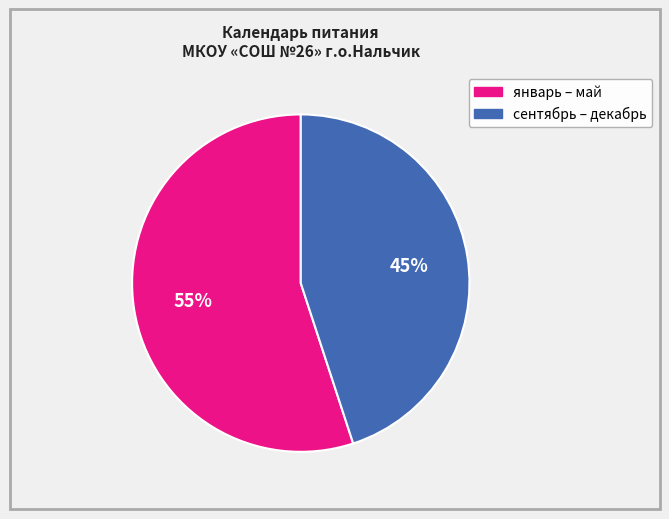

Does any single category account for the majority?

Yes